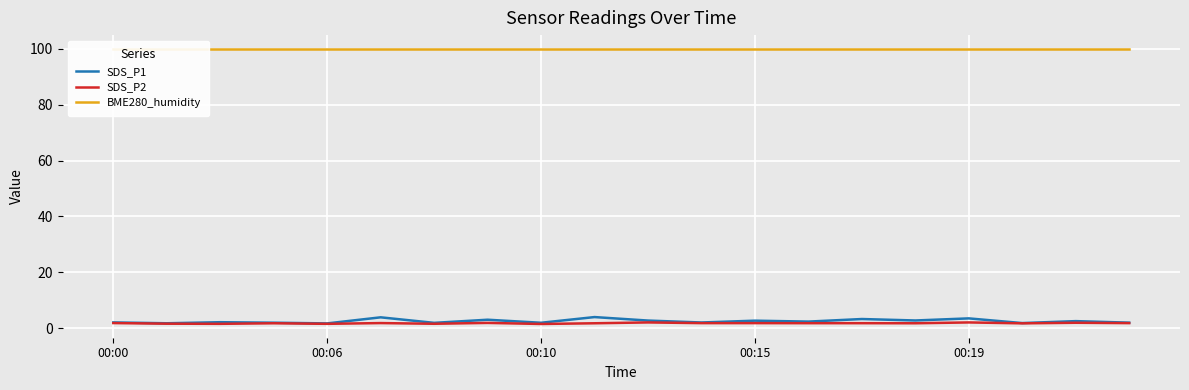

What is the difference between the highest and lowest values at 00:15?

98.3